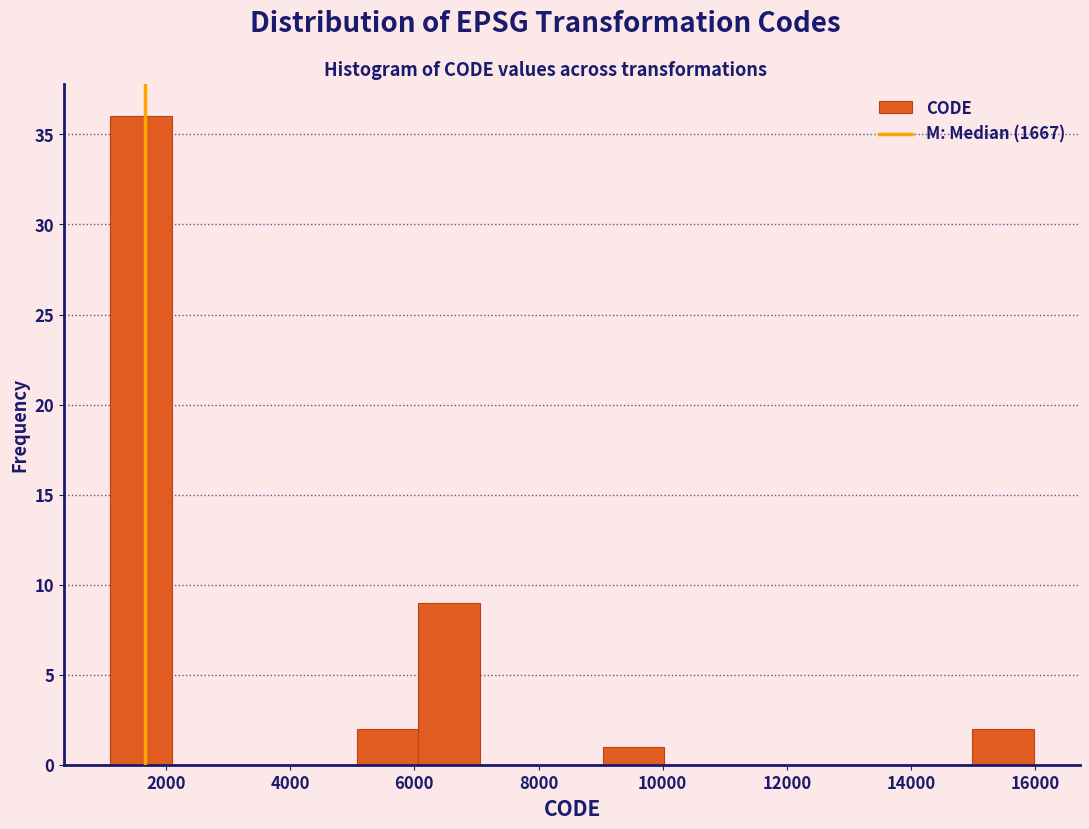

Which range on the x-axis has the tallest bar?

1200 to 2000